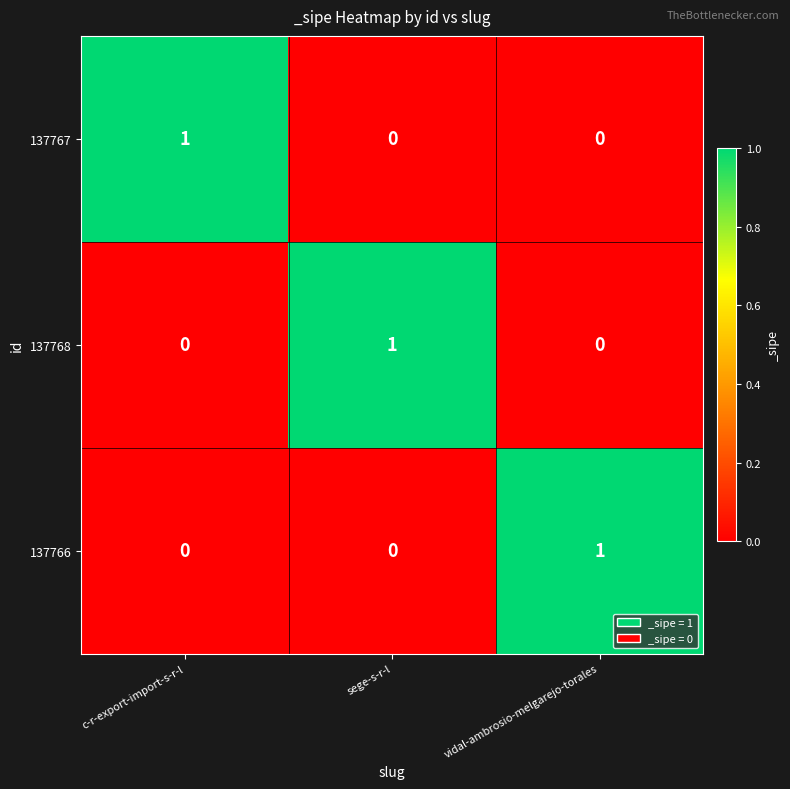

At how many categories does at least one series exceed 0?

3